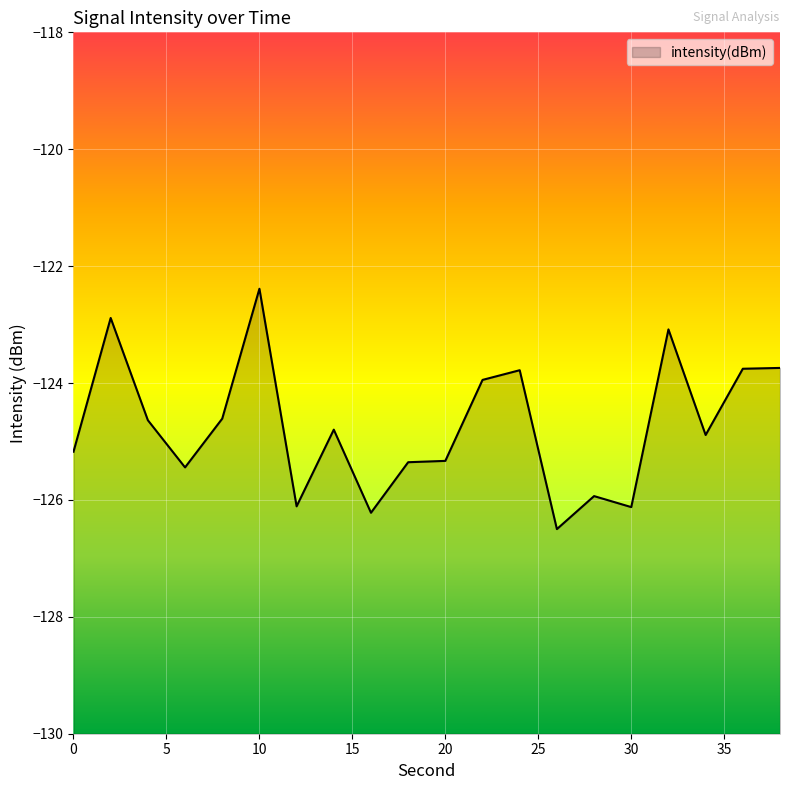

Rank the categories by value from lowest to highest.

26, 16, 30, 12, 28, 6, 18, 20, 0, 34, 14, 4, 8, 22, 24, 36, 38, 32, 2, 10